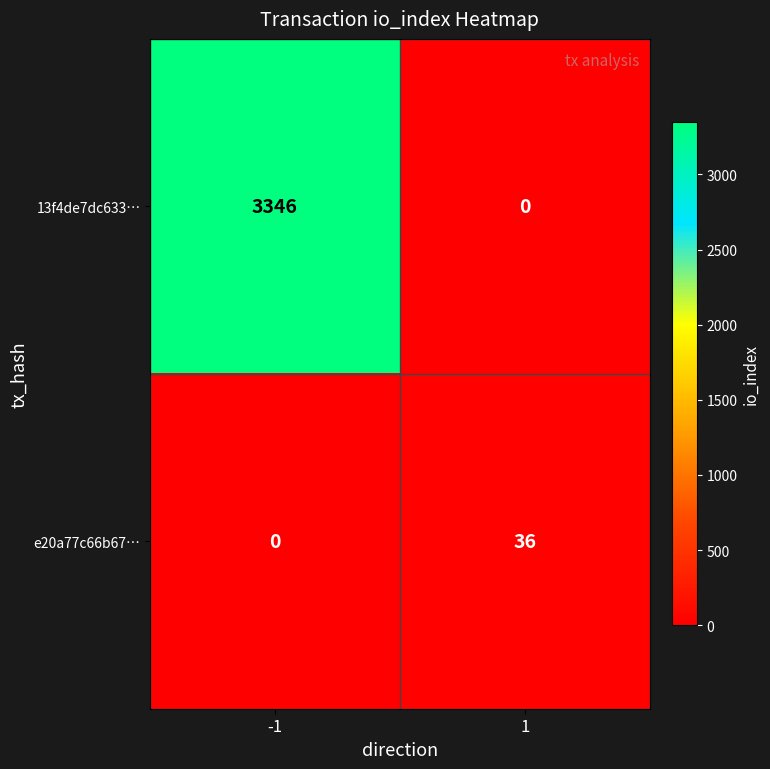

Reading left to right, transcribe all the data shown in this chart.

13f4de7dc633…: -1=3346	1=0
e20a77c66b67…: -1=0	1=36